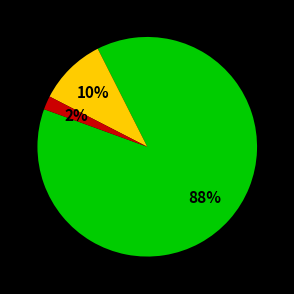

Count the number of slices in the pie.

3